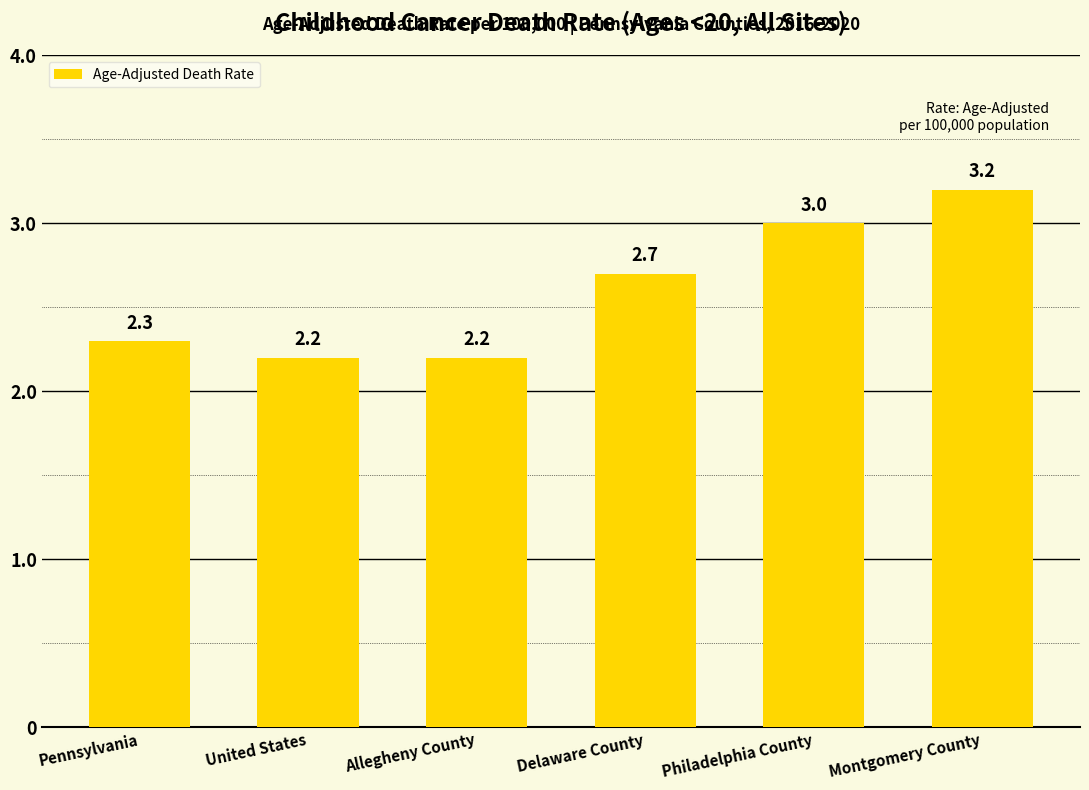

Count the number of categories in the chart.

6